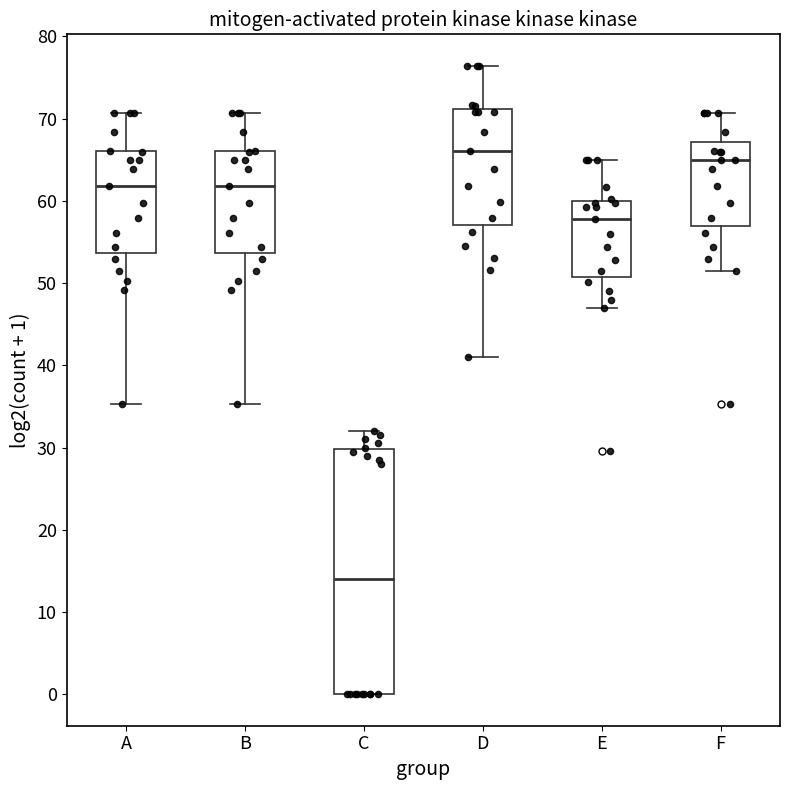

Reading left to right, transcribe this box plot: for each box, give where its median line is, the range the box spans, and where its two whiskers end, as read against the y-axis. The values are not printed on the chart, so give them approximately, as read against the axis.

A: median 62, box 54 to 66, whiskers 35 to 71
B: median 62, box 54 to 66, whiskers 35 to 71
C: median 14, box 0 to 30, whiskers 0 to 32
D: median 66, box 57 to 71, whiskers 41 to 76
E: median 58, box 51 to 60, whiskers 47 to 65
F: median 65, box 57 to 67, whiskers 52 to 71